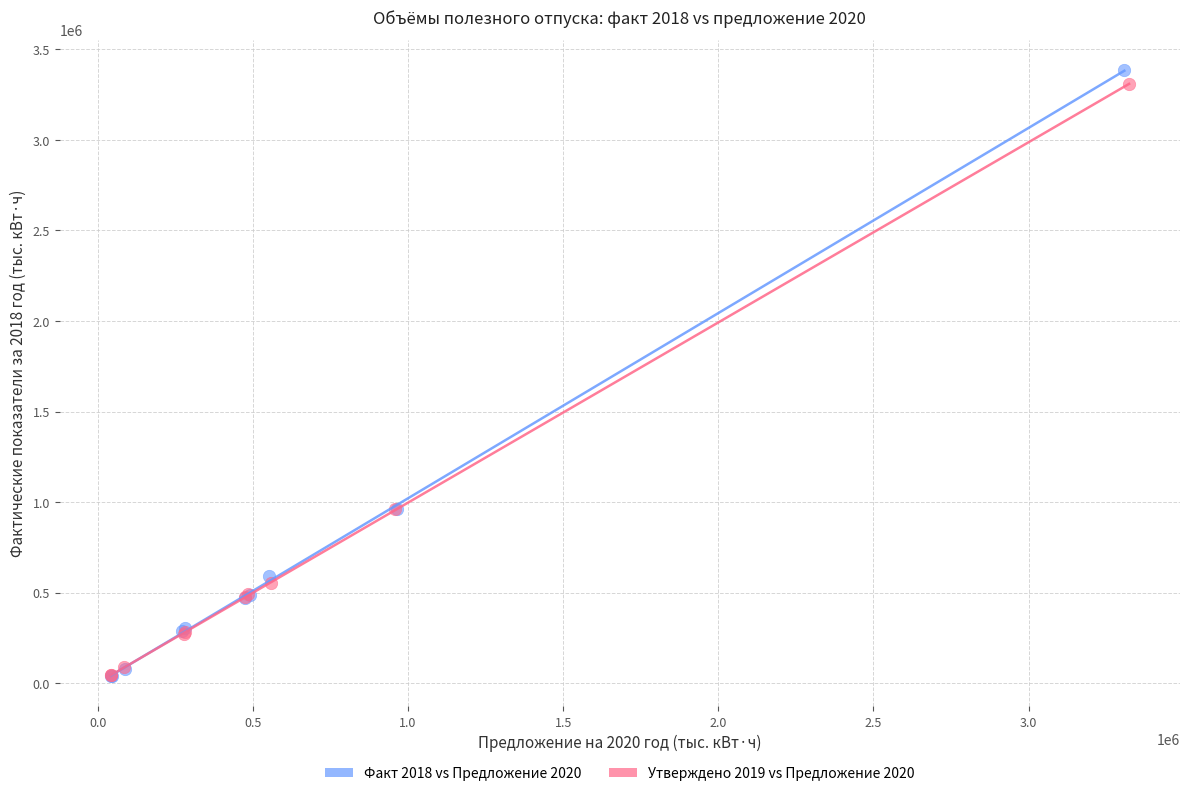

Which series reaches the maximum Y coordinate?

Факт 2018 vs Предложение 2020